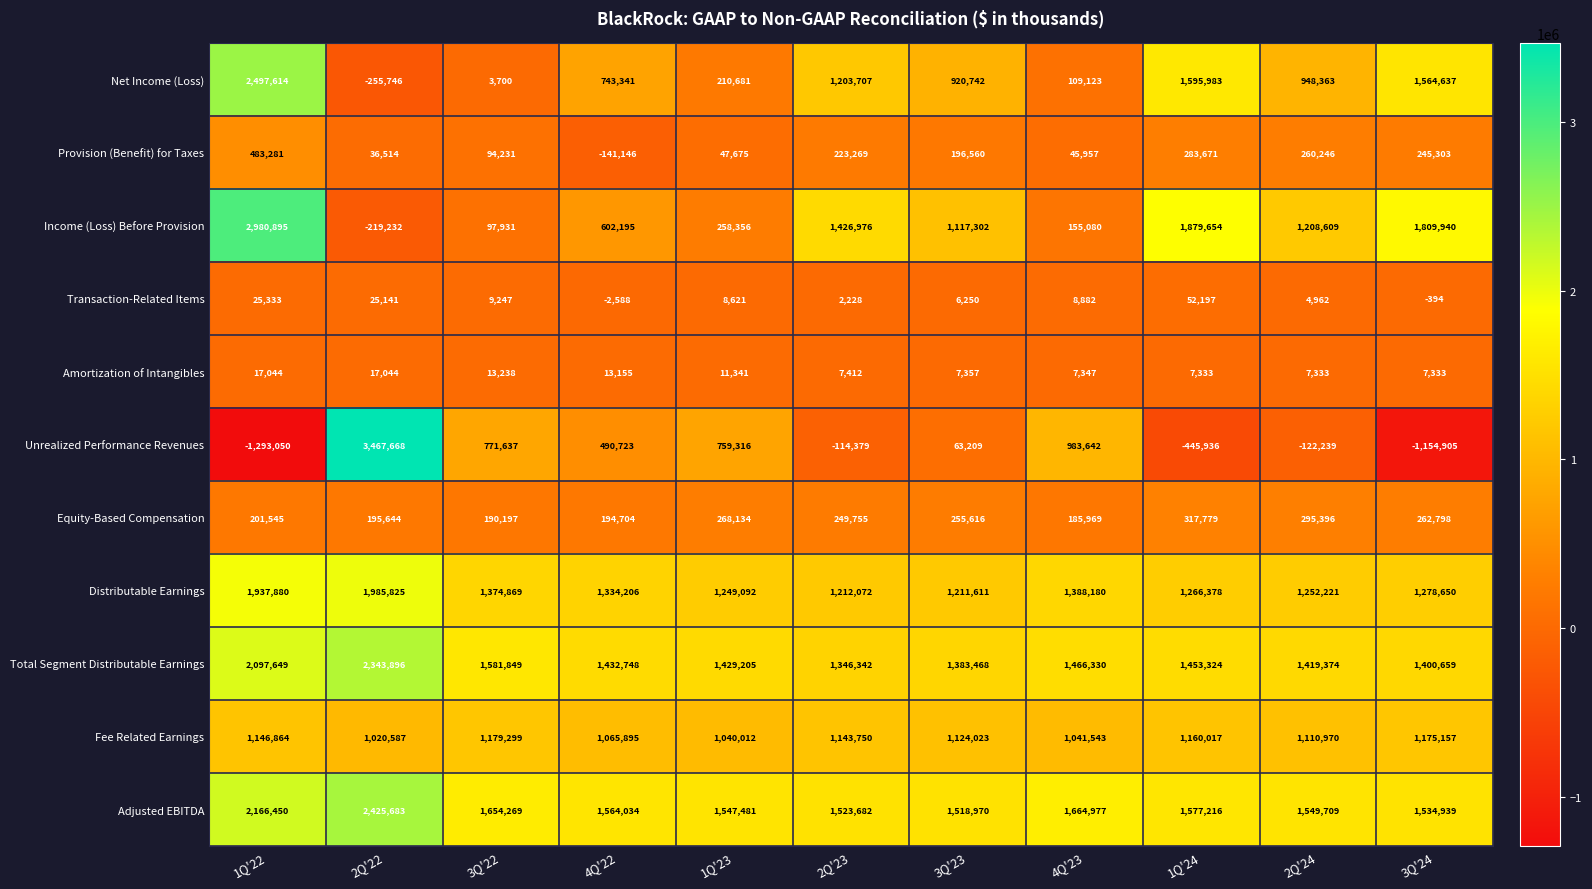

What is the difference between the second highest and second lowest values in the Equity-Based Compensation series?

105199